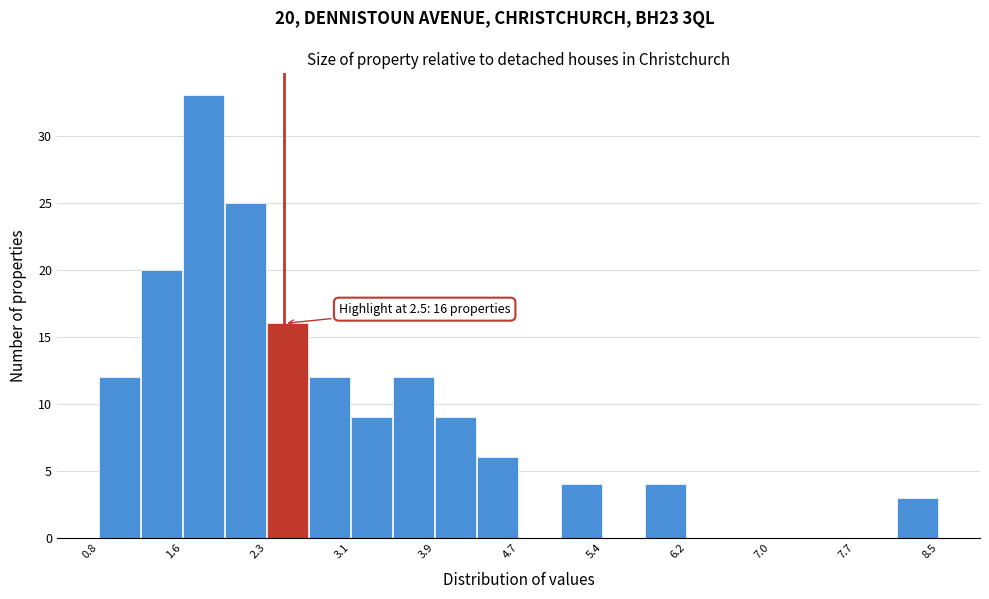

Read against the x-axis, roughly where is the centre of the tallest bar?

1.8